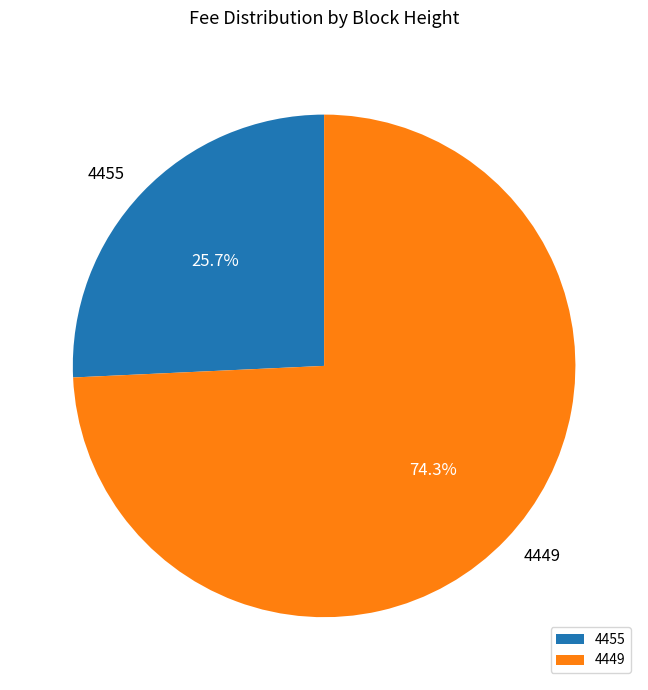

To the nearest percent, what percentage of the pie is 4449?

74%